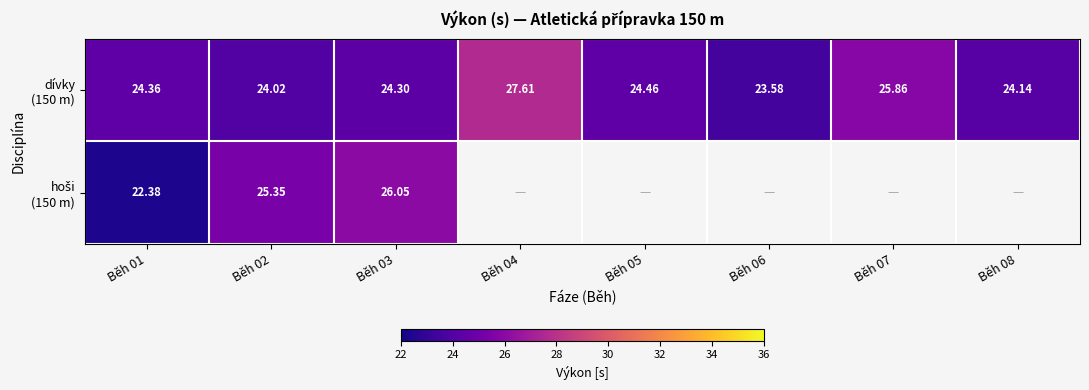

At which label does dívky (150 m) reach its peak?

Běh 04